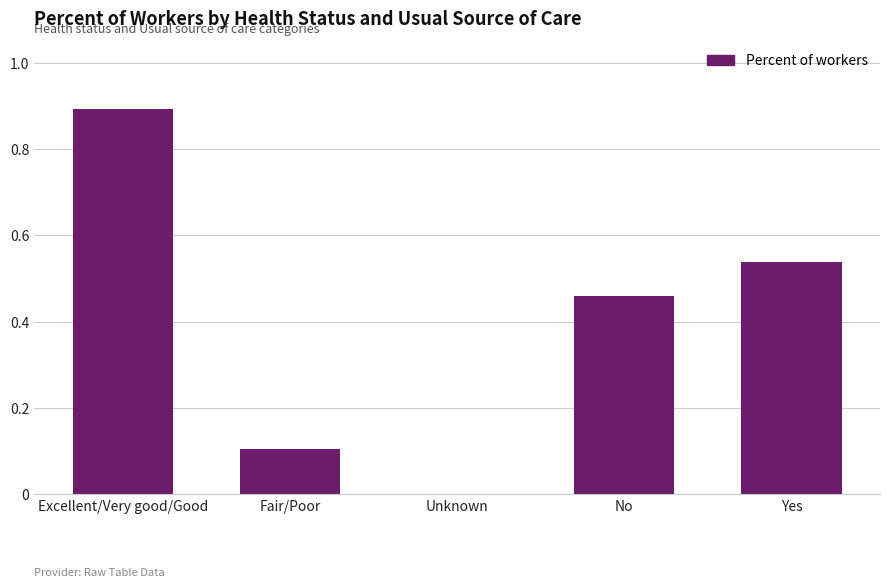

What is the maximum value shown in the chart?

0.9